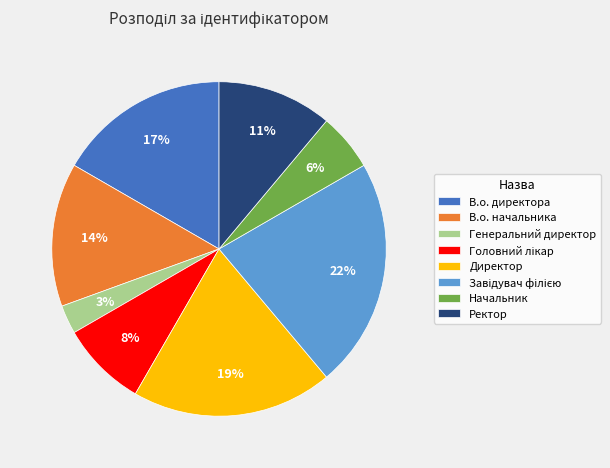

To the nearest percent, what is the average slice percentage?

12%